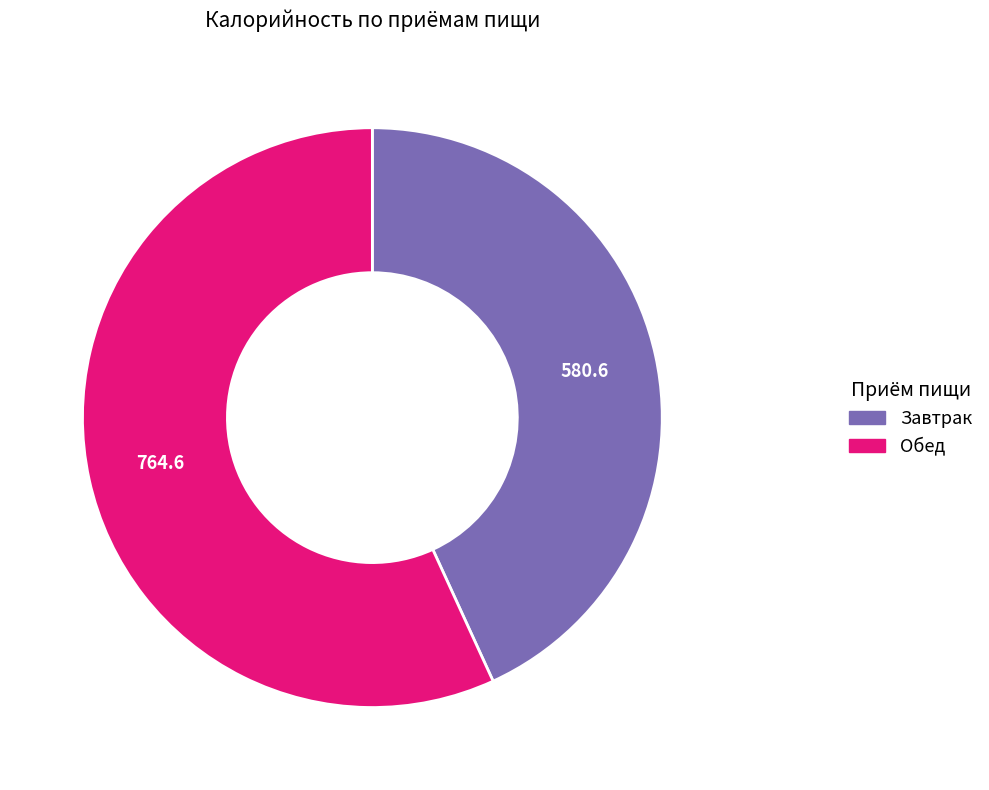

Does any single category account for the majority?

Yes